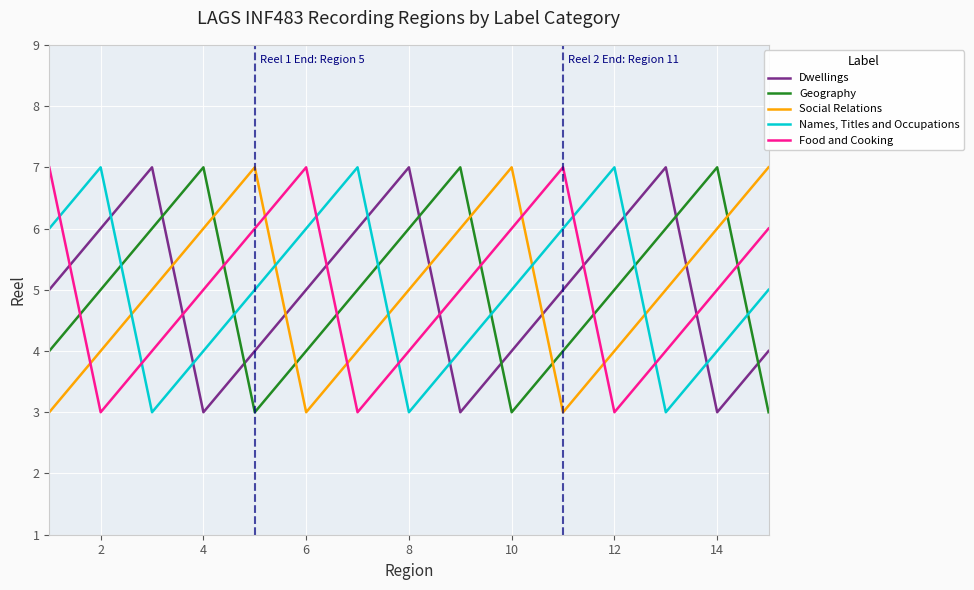

How many intersections are there between Dwellings and Social Relations?

5